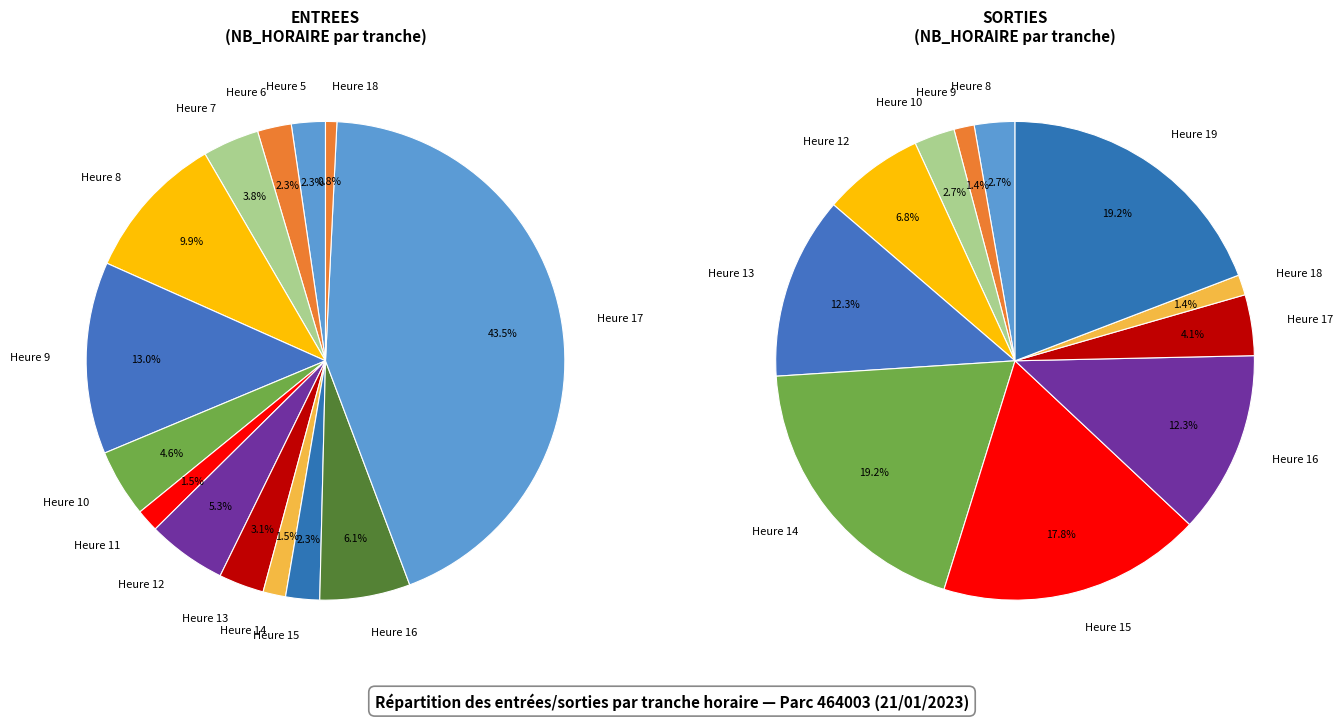

The 3 slice represents 0% of the pie. True or false?

True